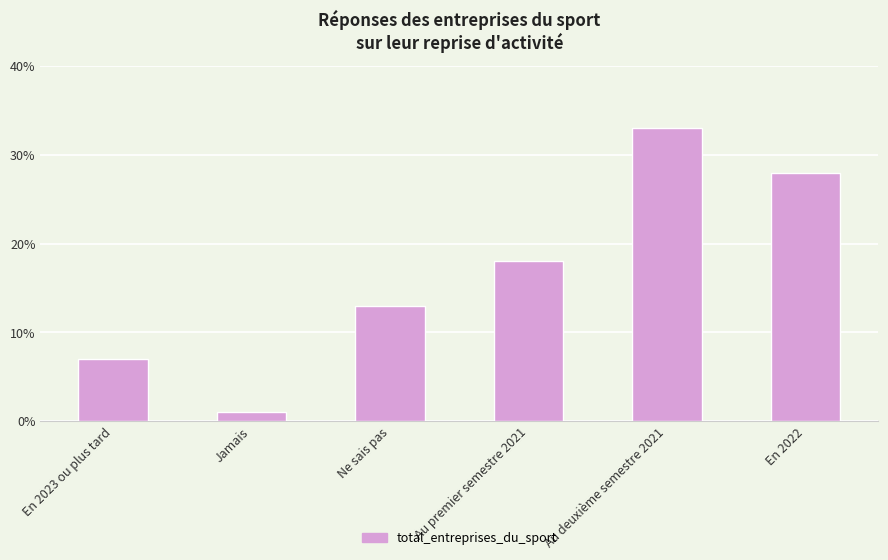

True or false: the data shows 0.3 at Au deuxième semestre 2021.

True